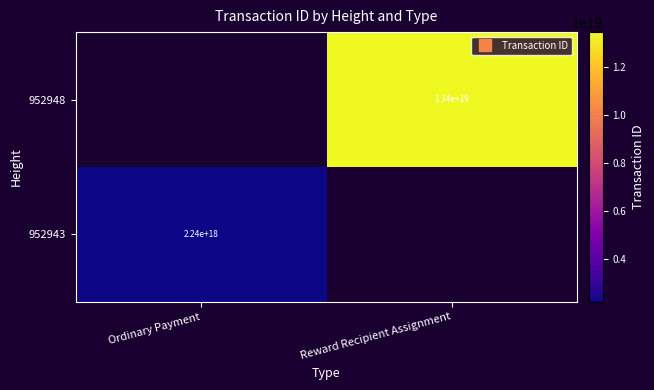

What value does the 952943 series have at Ordinary Payment?

2238788906282654976.0